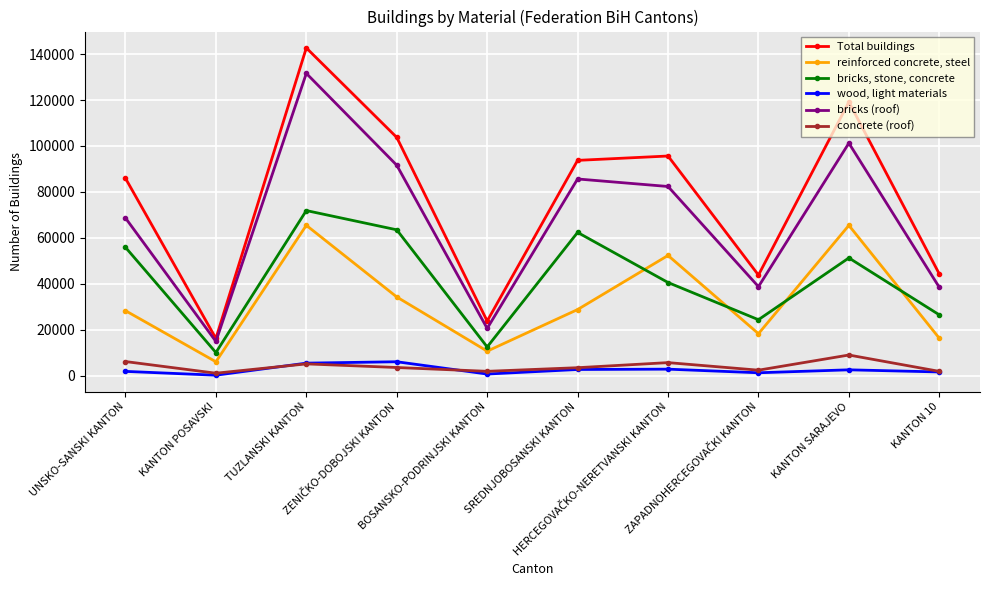

True or false: Total buildings and bricks, stone, concrete cross at least once.

False